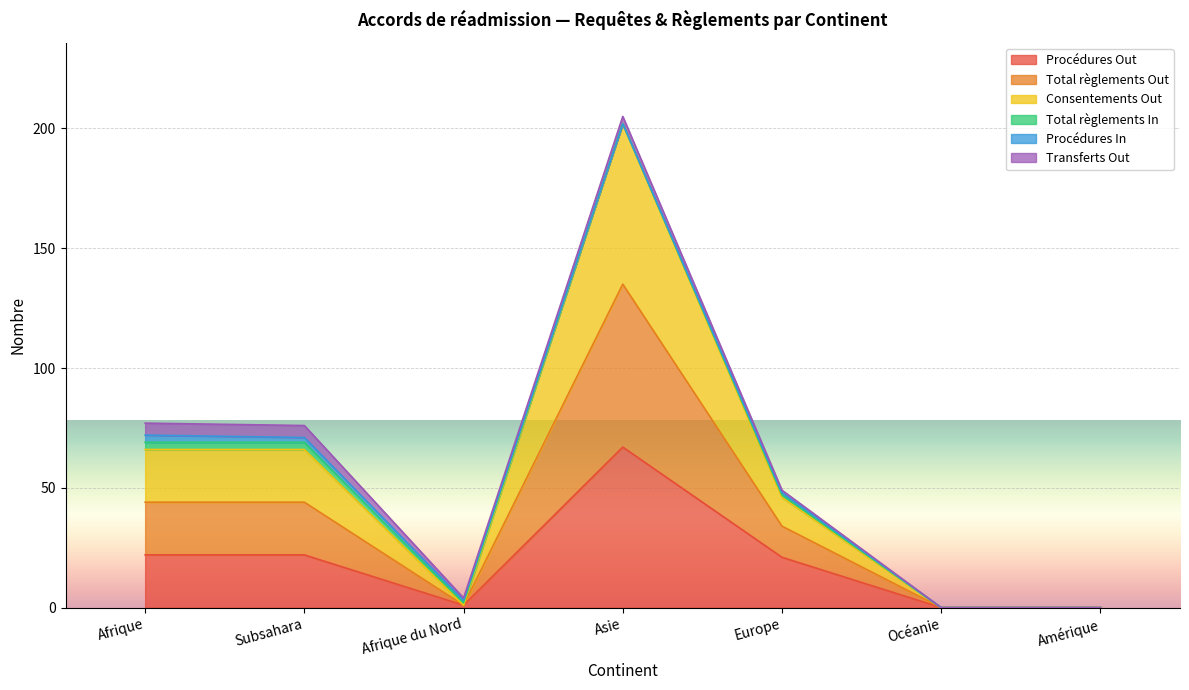

Does the chart display data point markers on the line(s)?

No